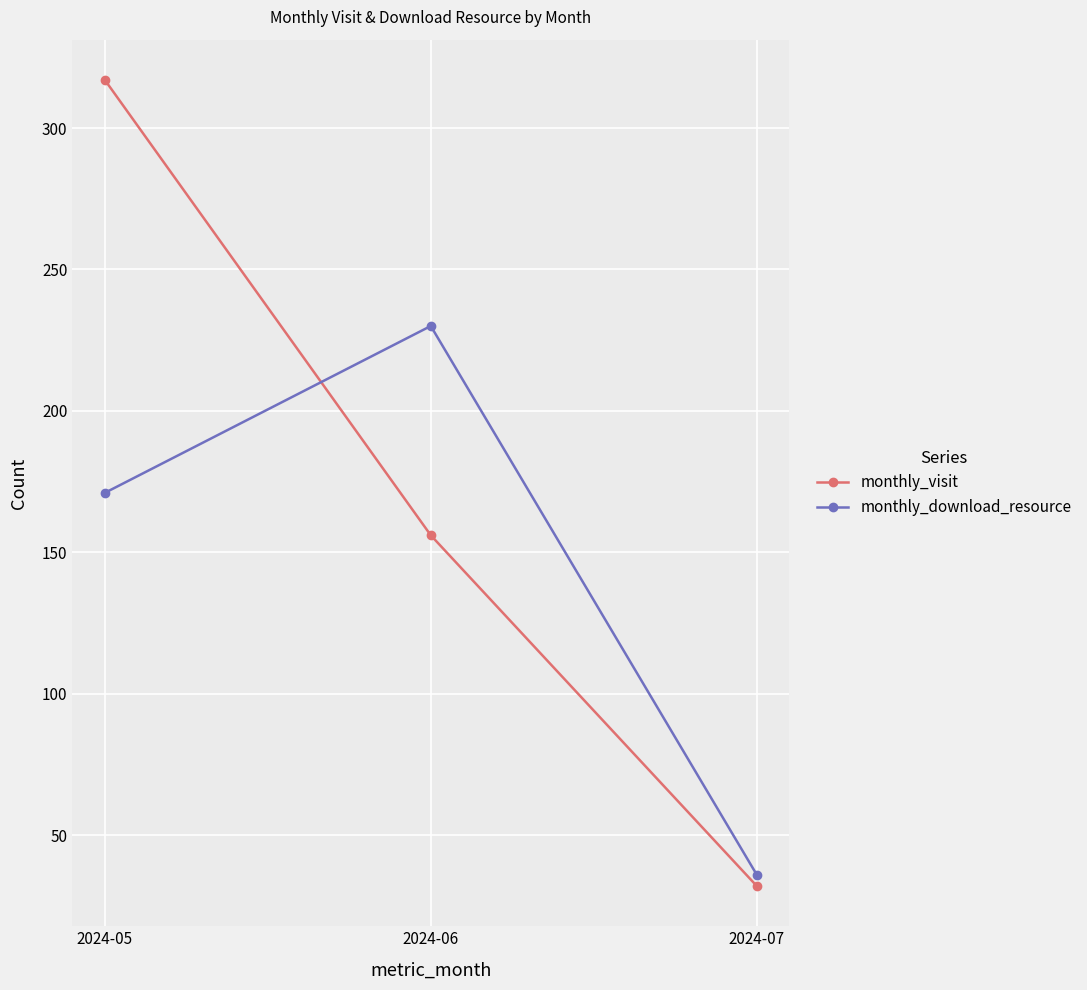

What is the difference between the highest and lowest values at 2024-07?

4